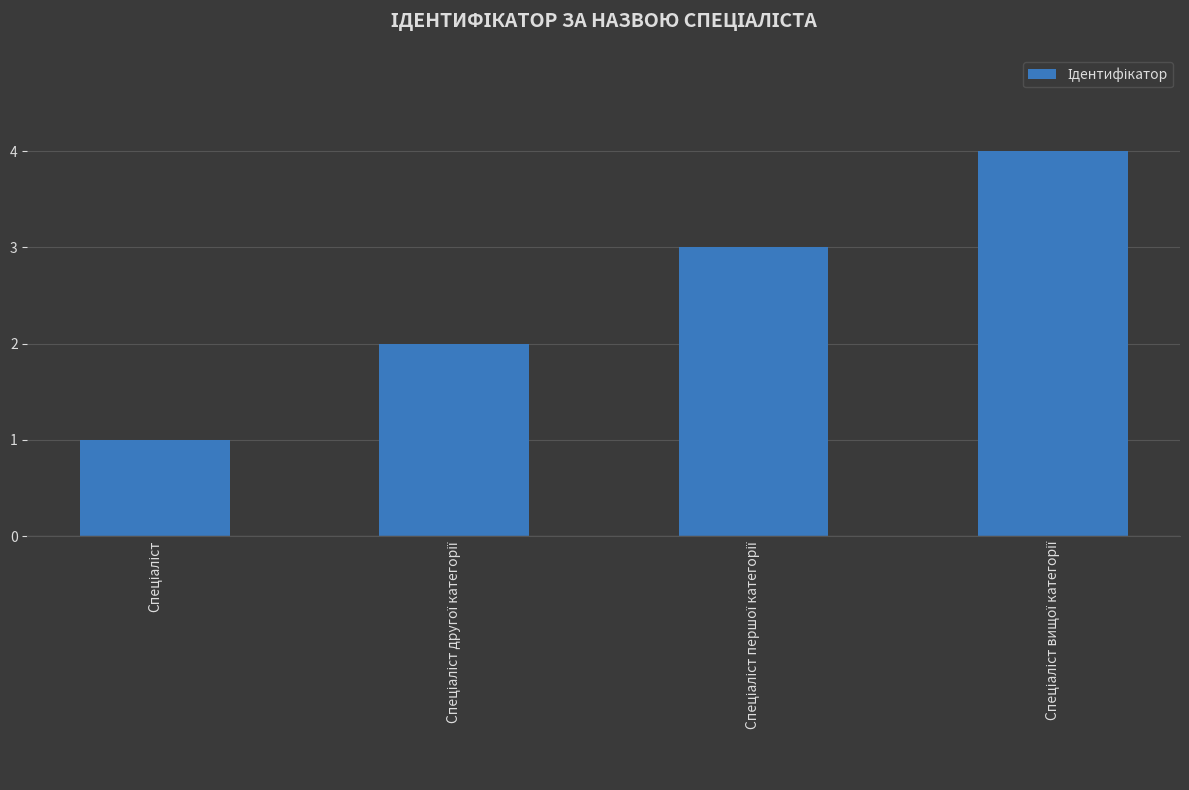

What is the difference between the maximum and minimum values?

3